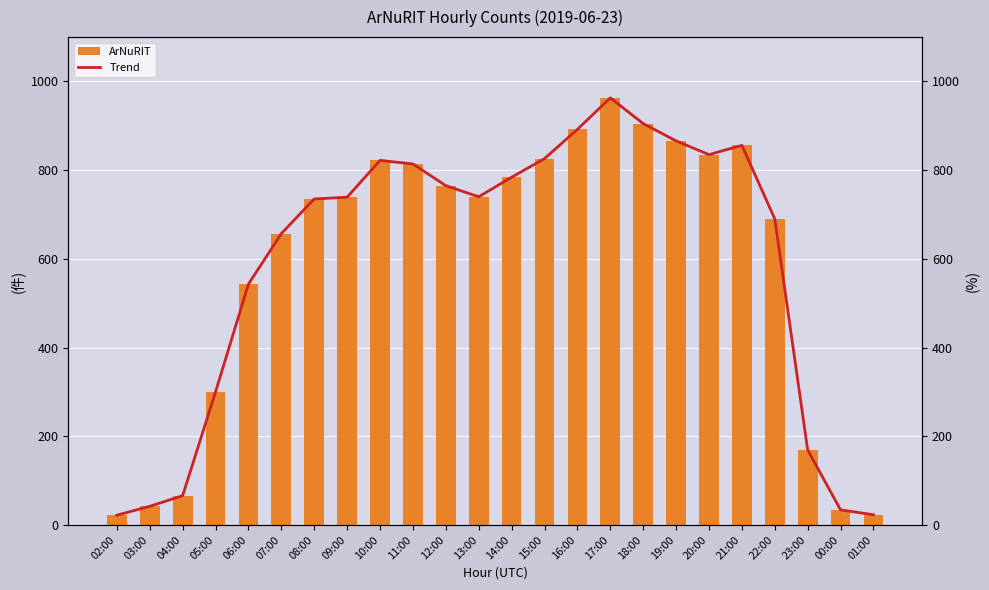

Are the bars horizontal?

No